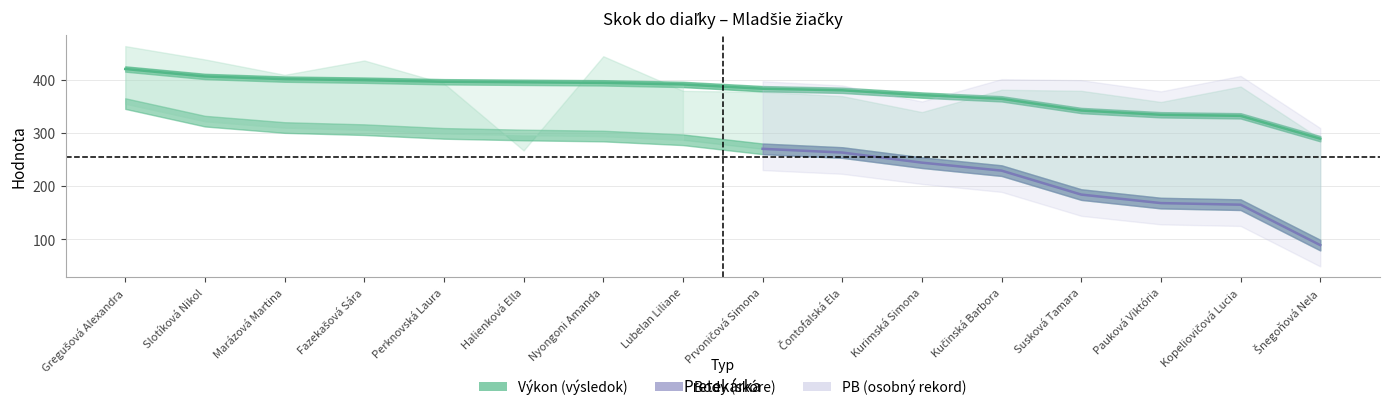

What is the label of the 1st point from the left?

Gregušová Alexandra